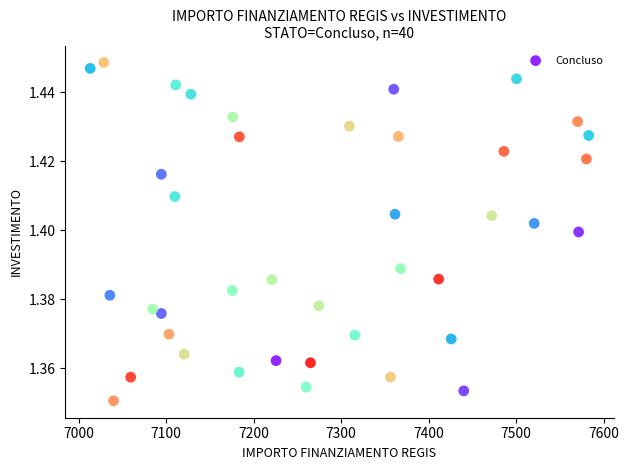

What is the range of X values (max minus min)?

569.6